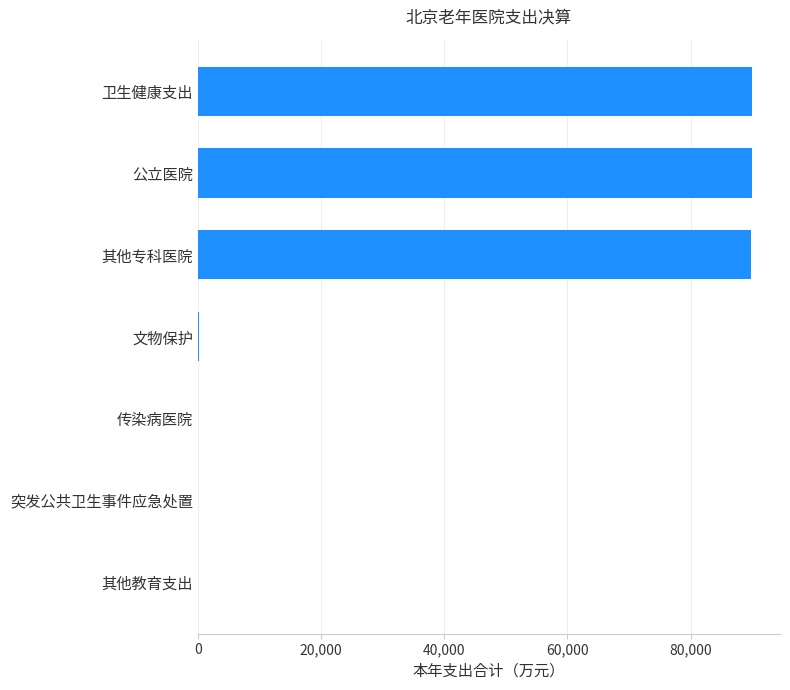

The chart shows a value of 18467.1 at 公立医院. True or false?

False